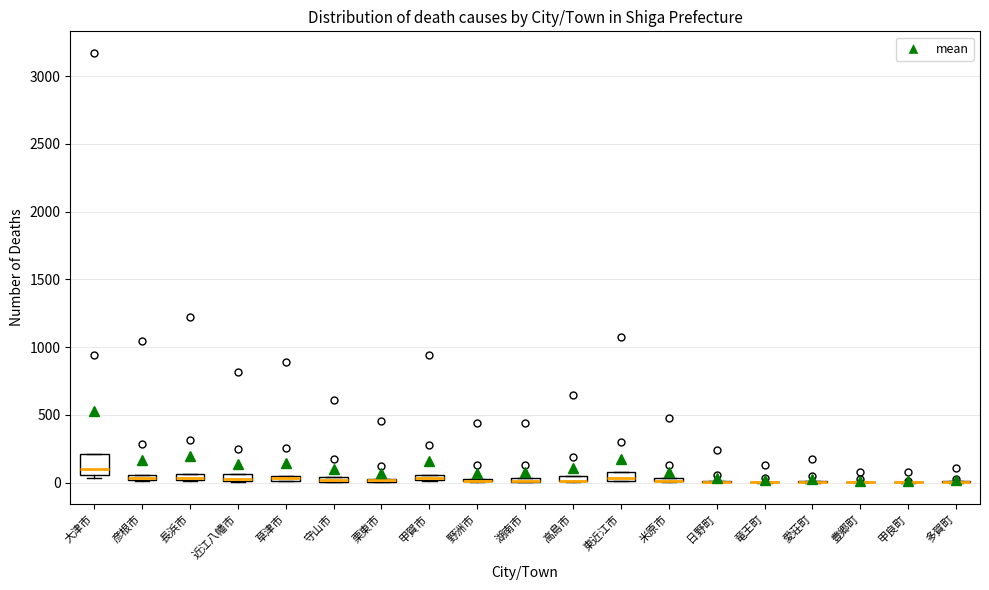

Where is the lower edge of the box for 草津市 on the y-axis? The values are not printed on the chart, so give them approximately, as read against the axis.

0